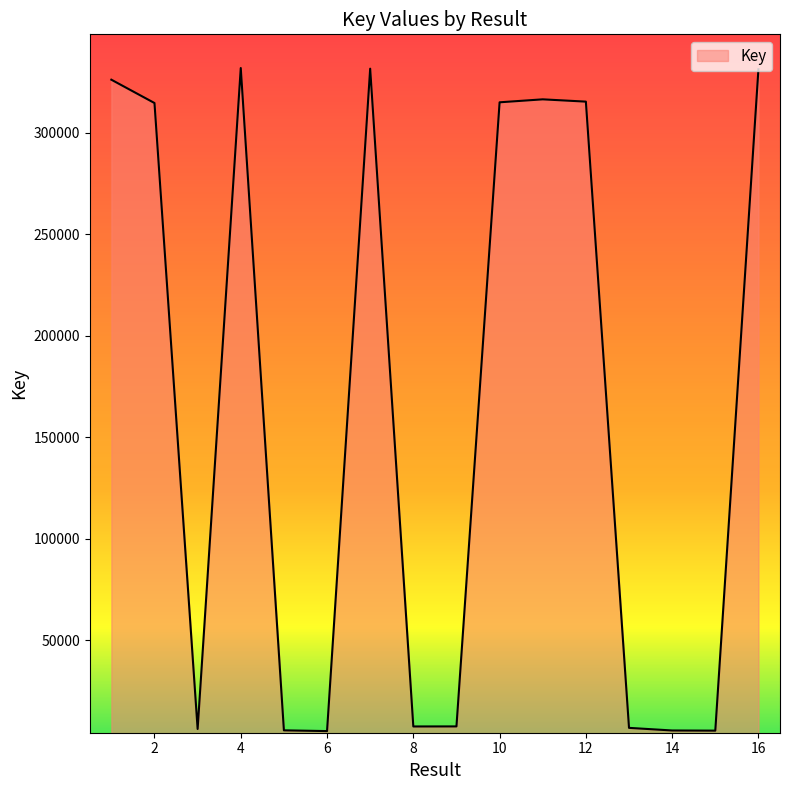

How many values are below 314549?

8